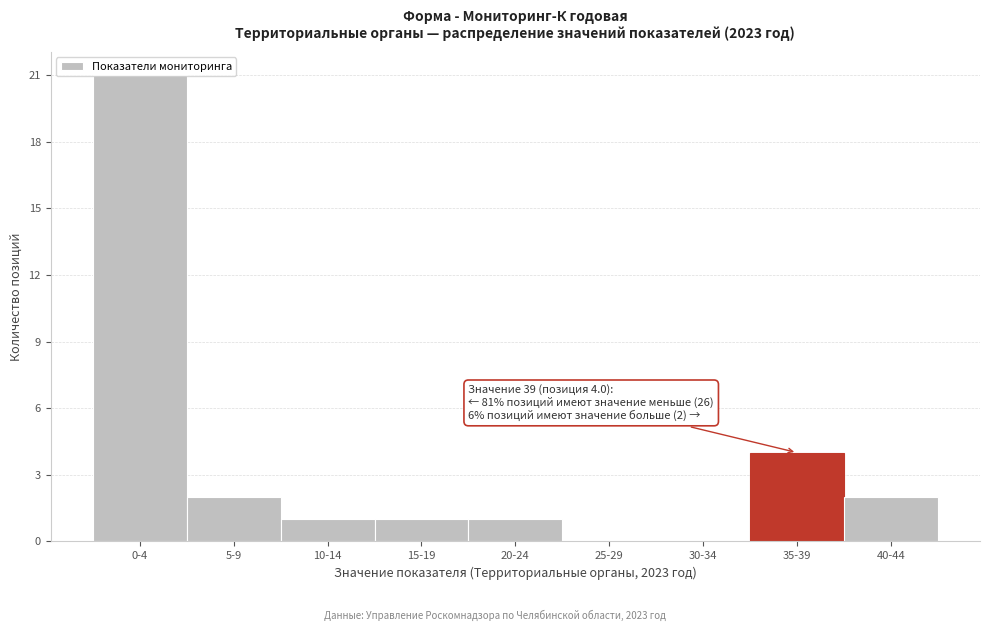

Where is the data nearest to the value 10?

35-39